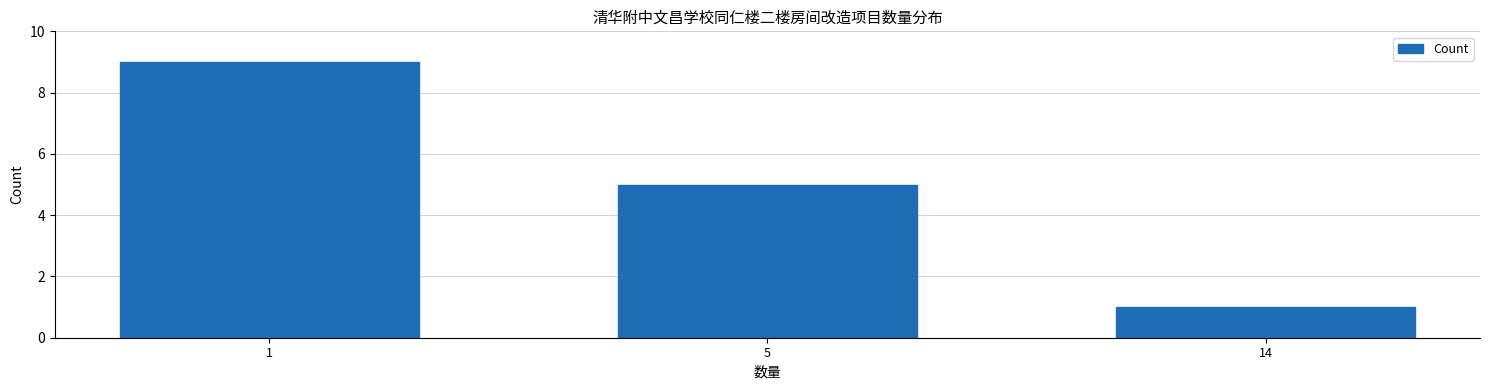

Reading left to right, list all the values displayed in this chart.

9	5	1